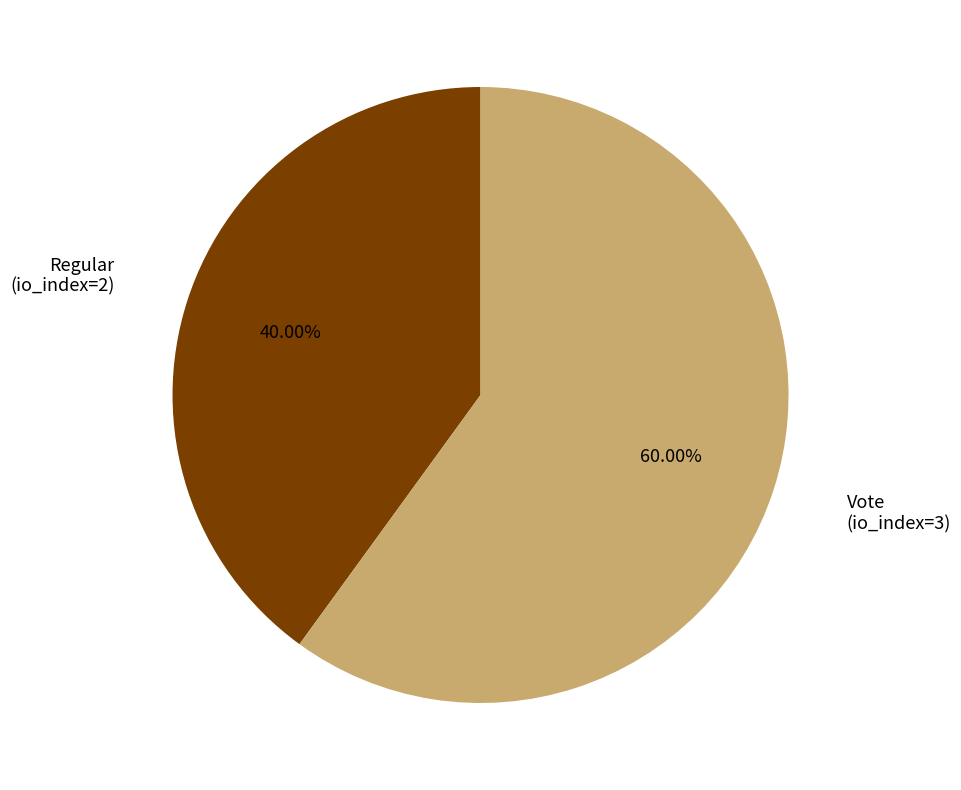

What percentage is NOT represented by Vote (io_index=3)?

40.0%